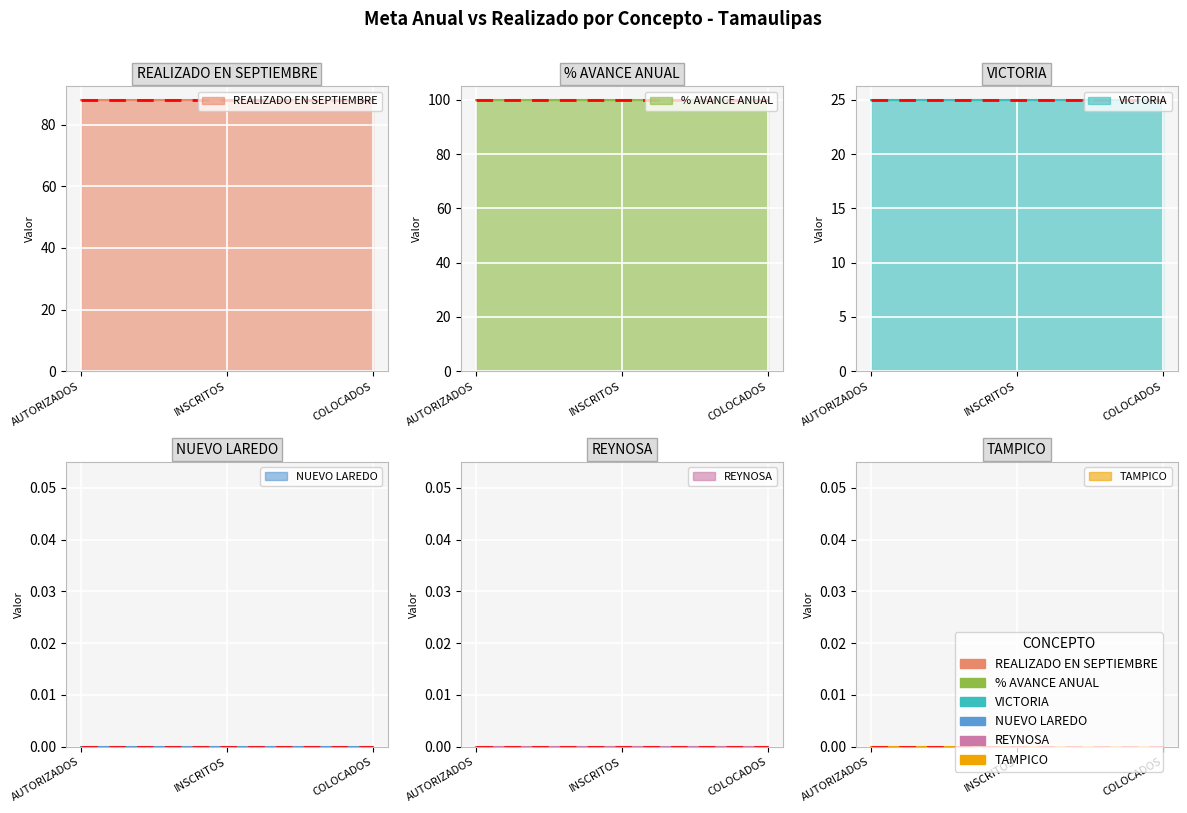

Reading left to right, transcribe all the data shown in this chart.

REALIZADO EN SEPTIEMBRE: 88	88	88
% AVANCE ANUAL: 100	100	100
VICTORIA: 25	25	25
NUEVO LAREDO: 0	0	0
REYNOSA: 0	0	0
TAMPICO: 0	0	0